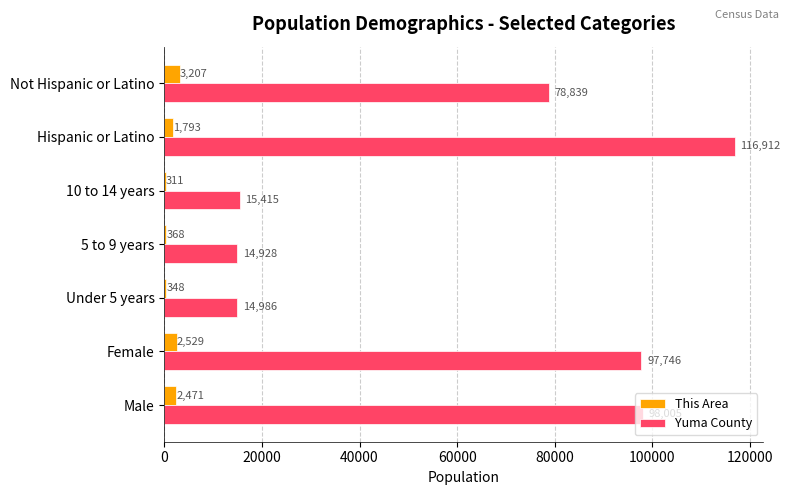

The value of Yuma County at Male is 98005. True or false?

True